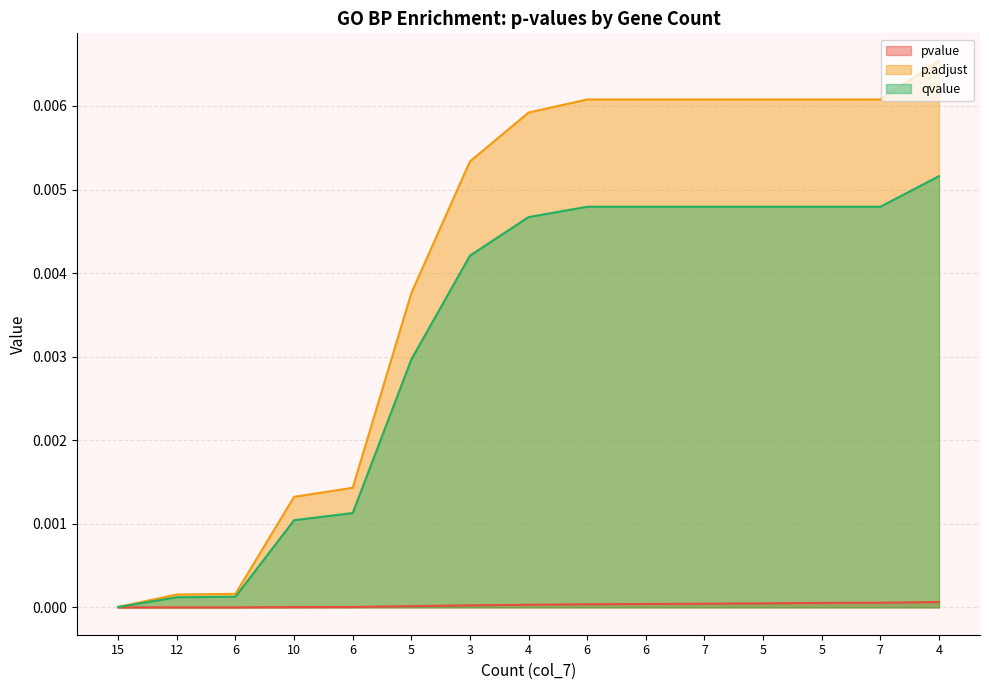

True or false: qvalue and p.adjust intersect in this chart.

False